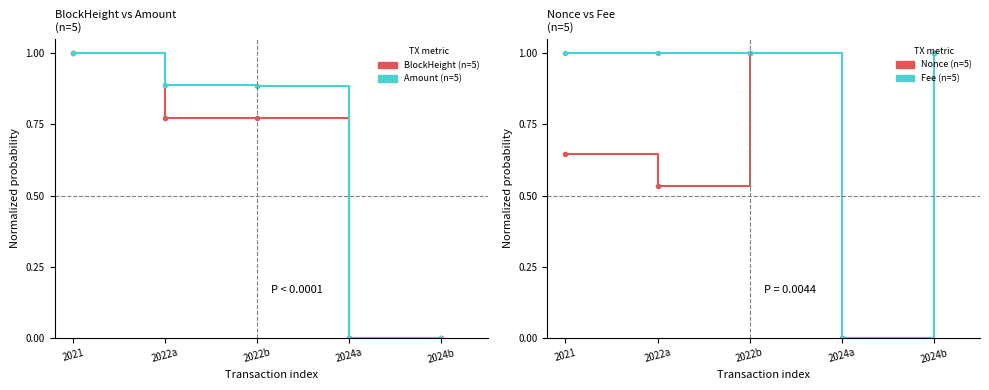

What is the total value across all series at 2022b?

3.7